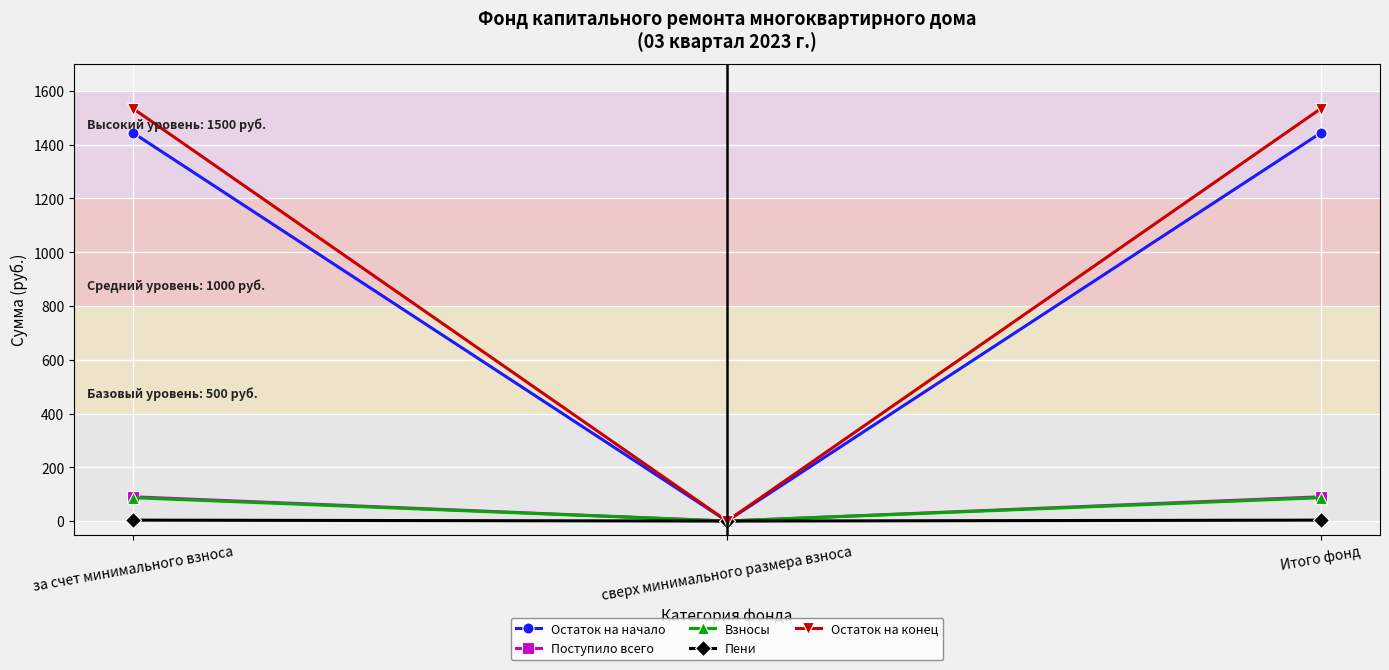

True or false: Остаток на начало has a value of 1443.1 at Итого фонд.

True